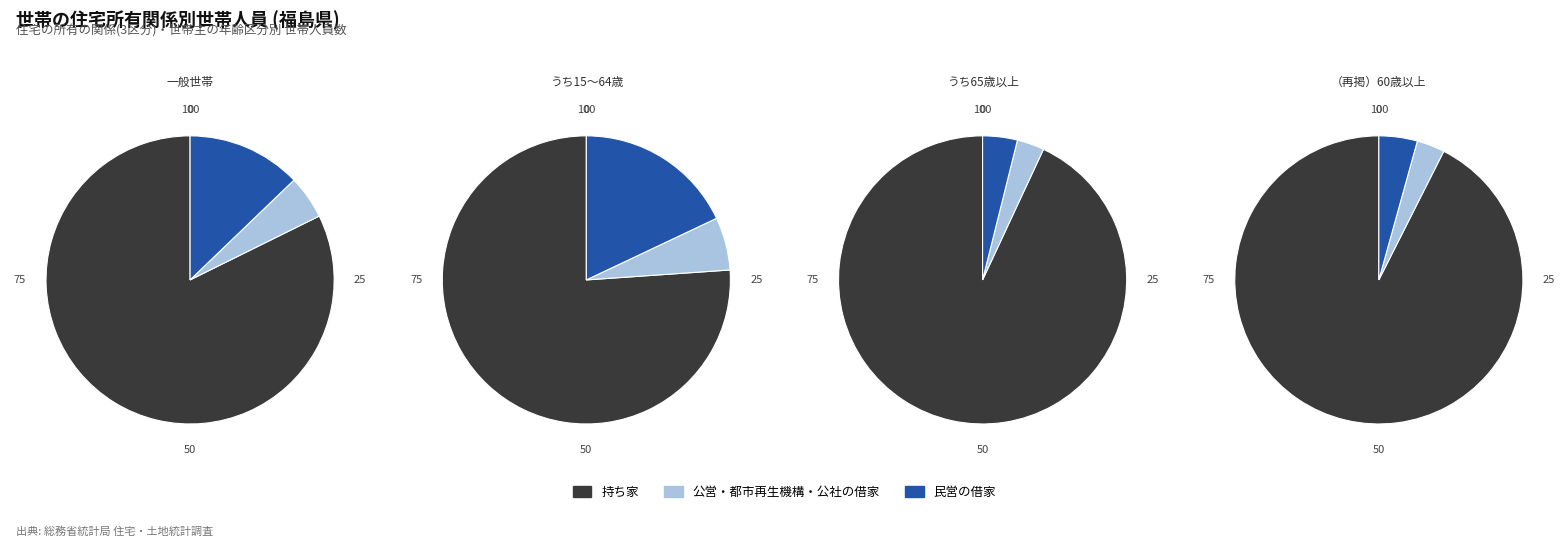

What percentage is the うち15～64歳 slice, to the nearest percent?

23%